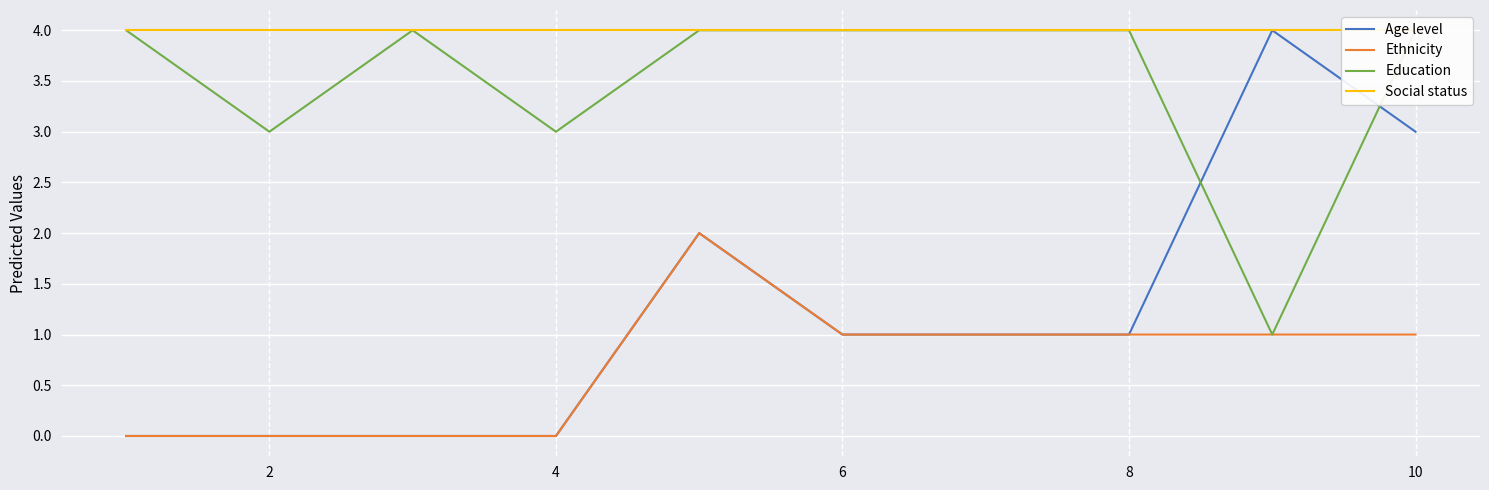

Where is Education nearest to the value 2?

2